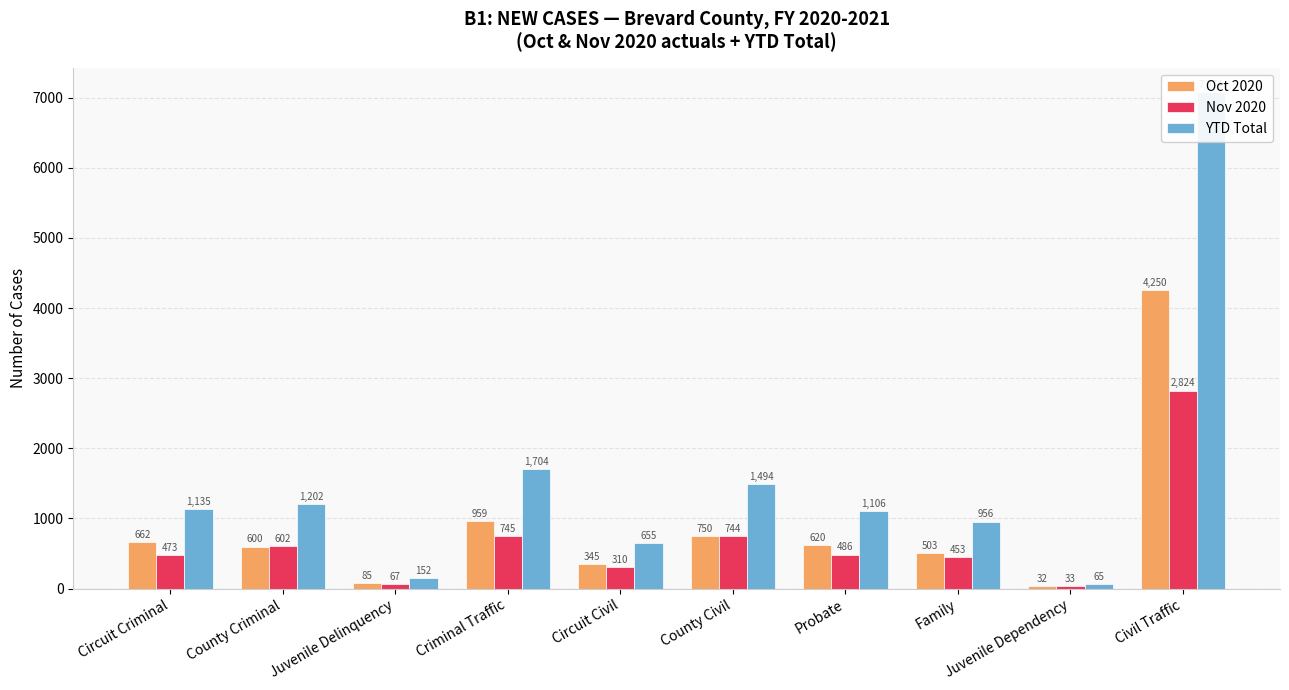

What is the label of the 1st bar from the right?

Civil Traffic